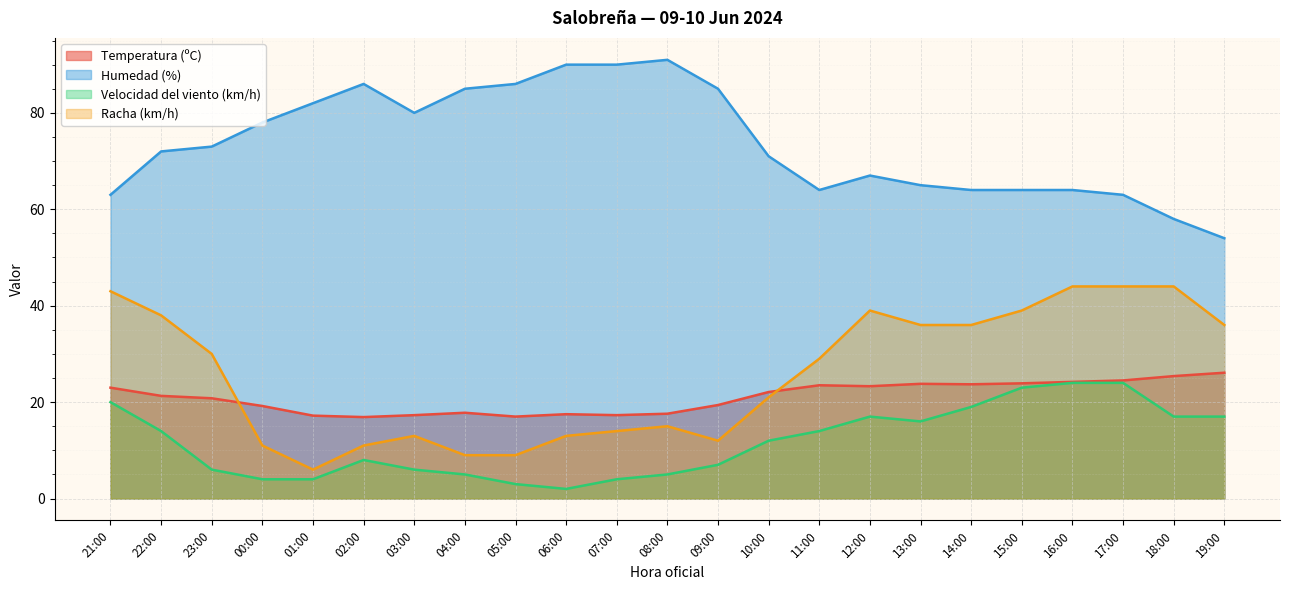

Which label corresponds to the smallest value in the chart?

06:00